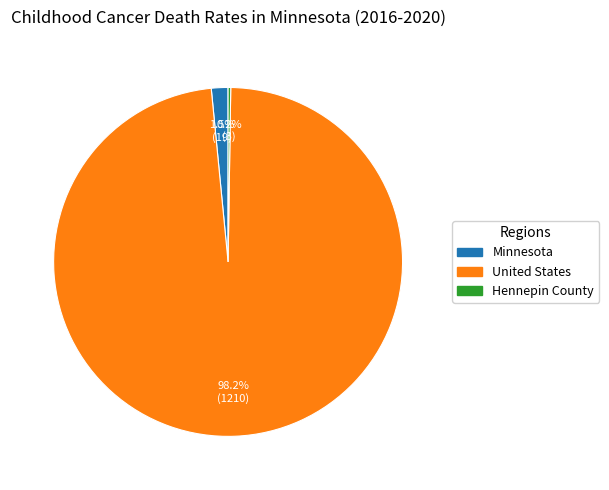

What is the total percentage of United States and Minnesota?

99.8%